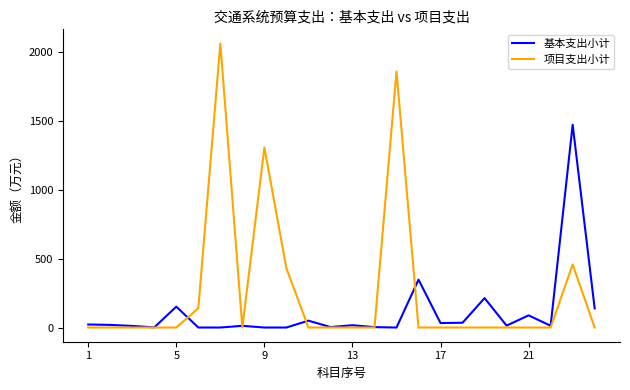

Which series has the largest total across all categories?

项目支出小计